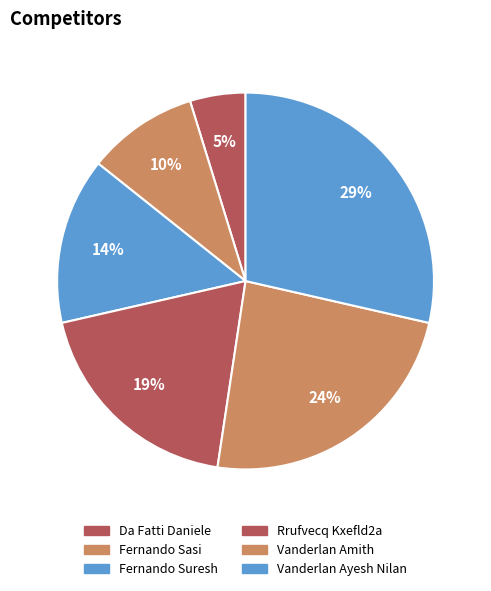

To the nearest percent, what portion does Vanderlan Ayesh Nilan represent?

29%